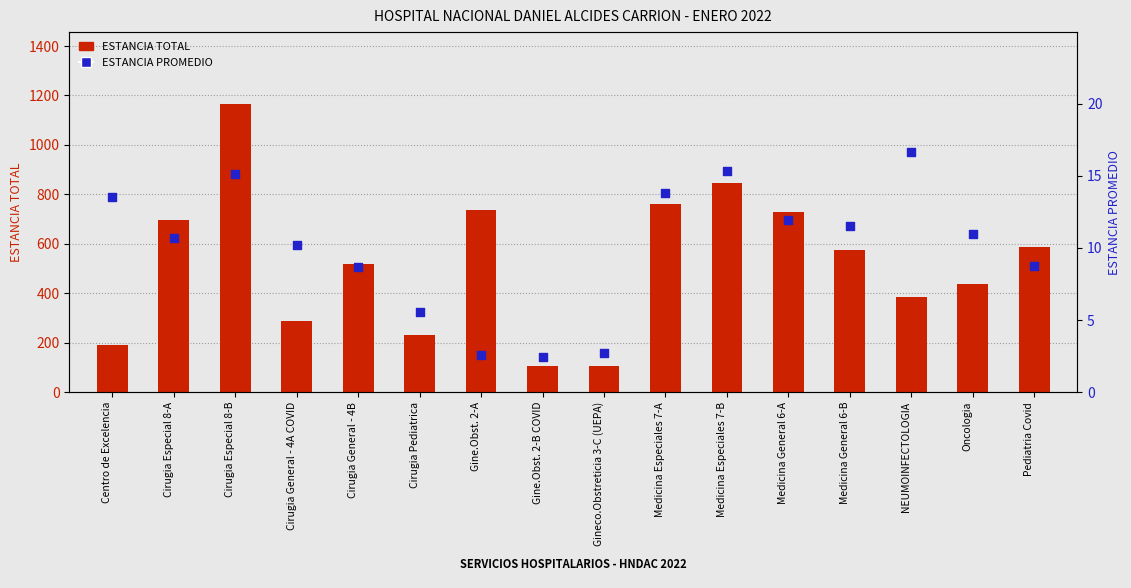

At how many categories does at least one series exceed 338?

11